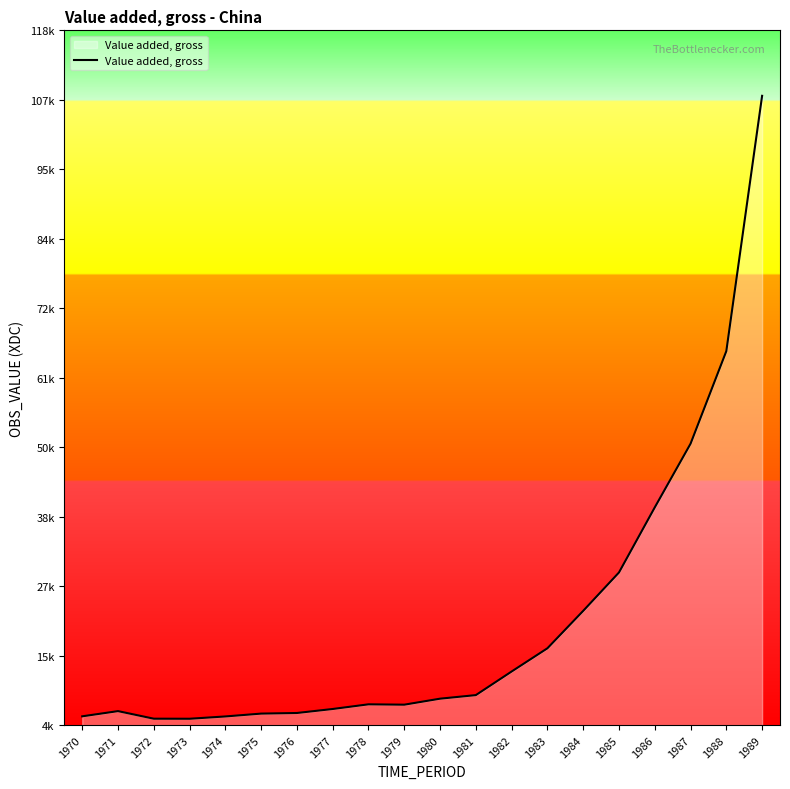

Rank the categories by value from lowest to highest.

1973, 1972, 1974, 1970, 1975, 1976, 1971, 1977, 1979, 1978, 1980, 1981, 1982, 1983, 1984, 1985, 1986, 1987, 1988, 1989